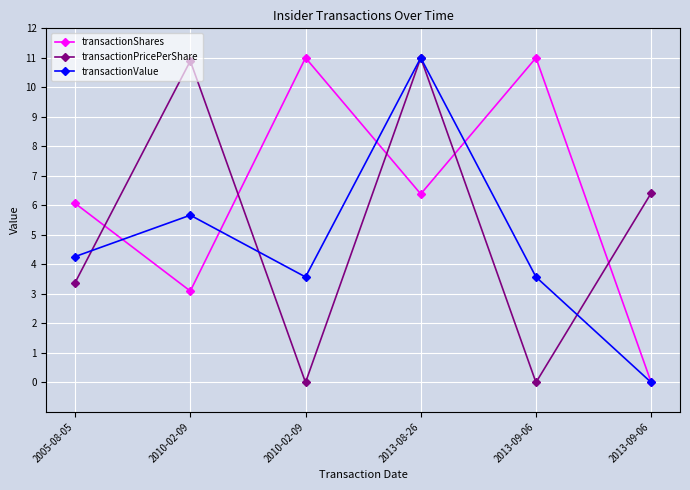

What is the value of the transactionPricePerShare point at the 1st from the left?

3.4